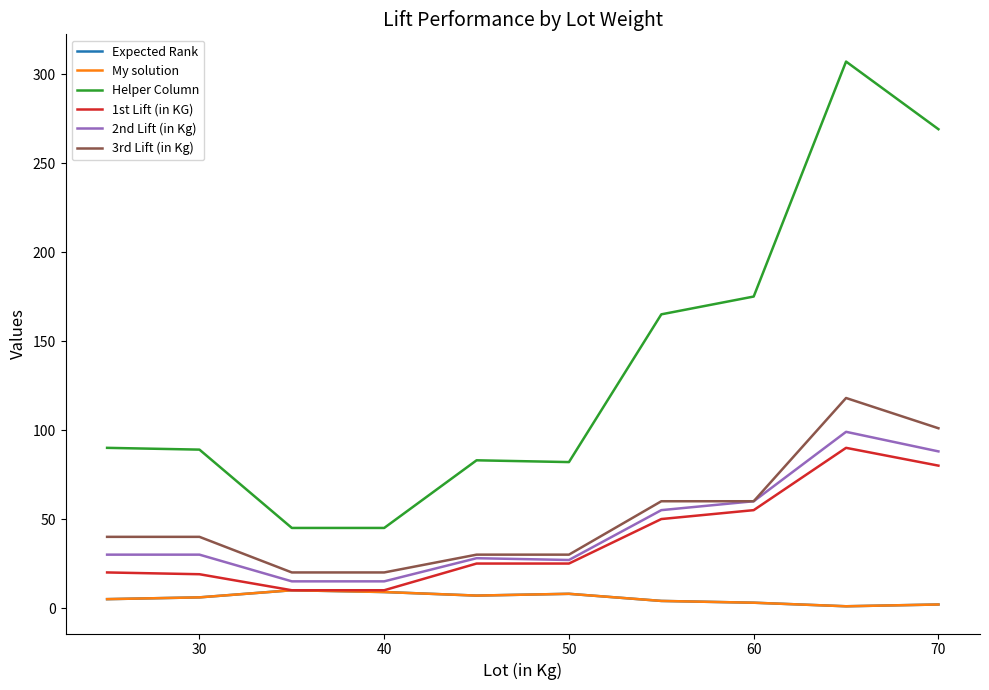

What is the difference between the maximum and minimum values in the 1st Lift (in KG) series?

80